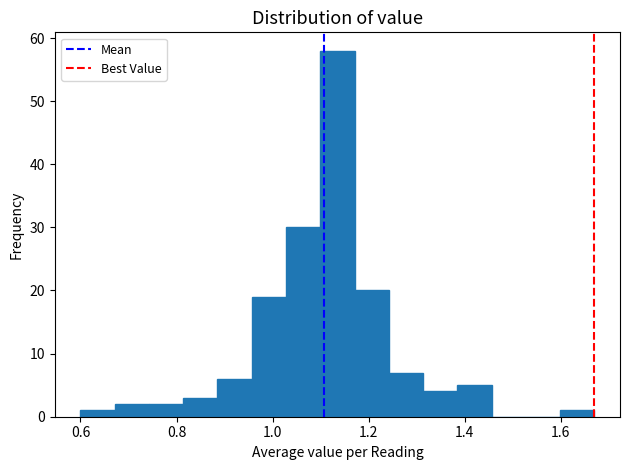

Around what value on the x-axis is the tallest bar? Give the approximate position of its centre, as read against the axis.

1.14